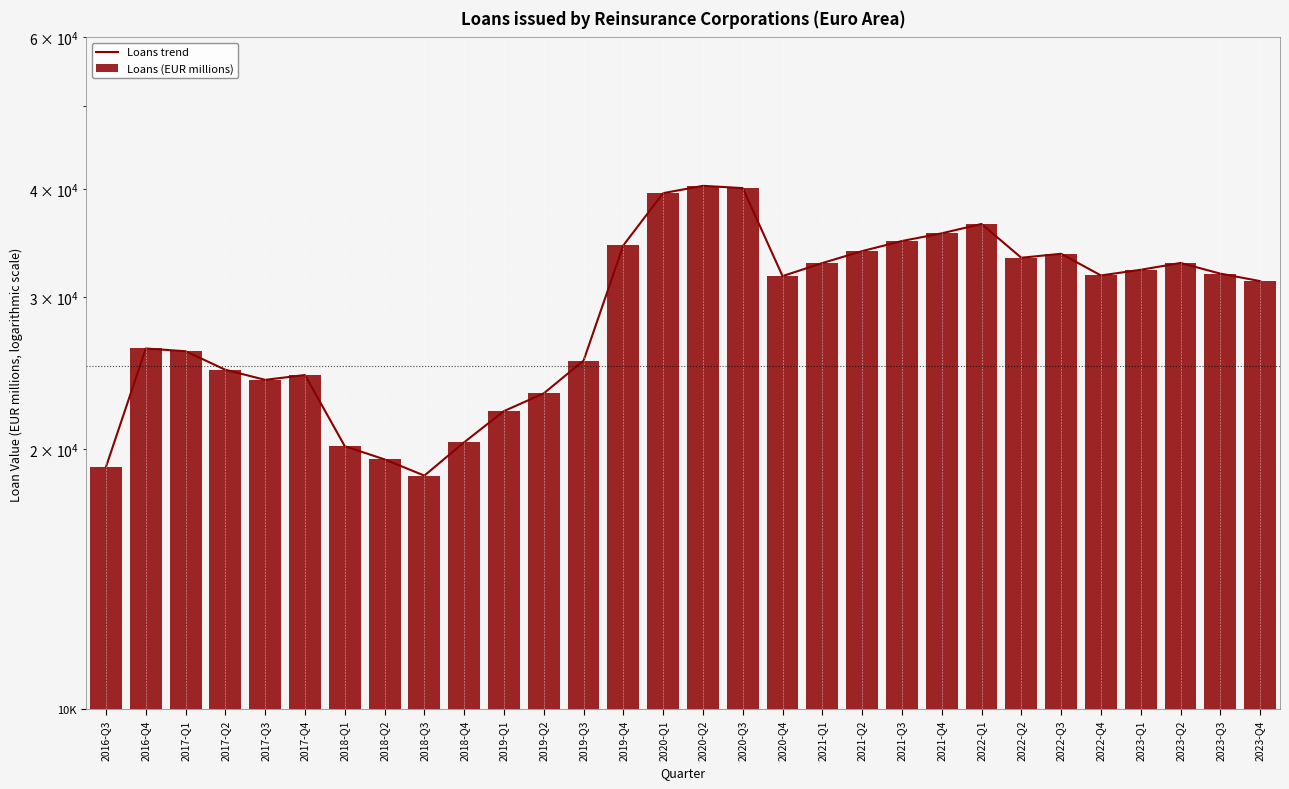

What is the difference between the Loans (EUR millions) values at 2021-Q1 and 2020-Q4?

1120.2